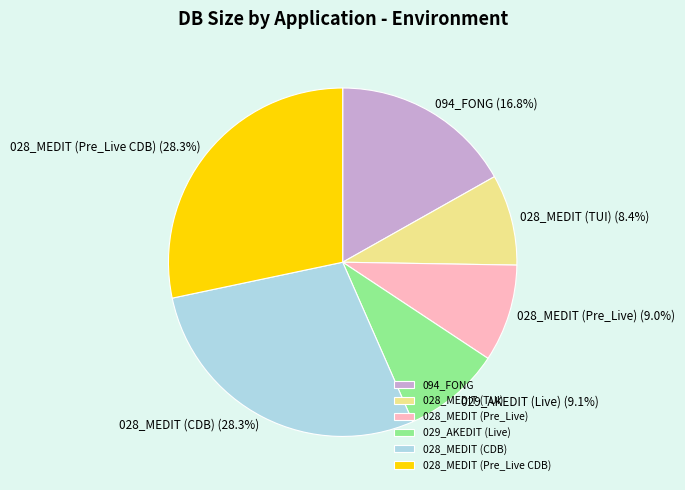

Which category has the smallest portion of the pie?

028_MEDIT (TUI)